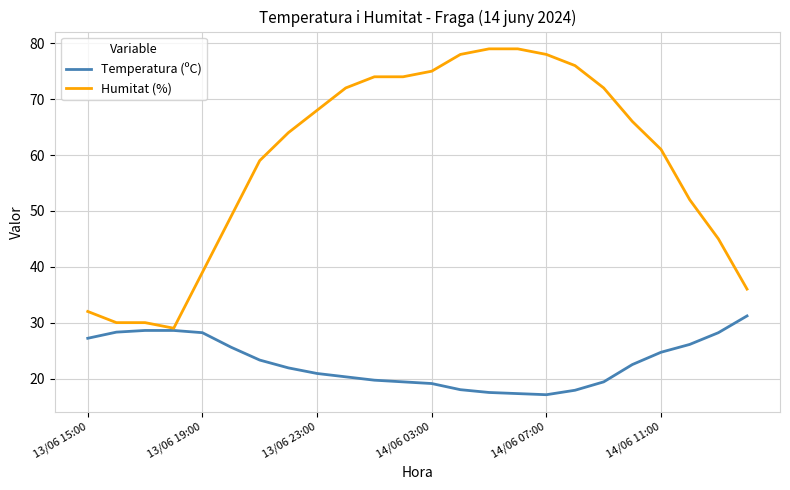

List the series in order of their peak value, lowest first.

Temperatura (ºC), Humitat (%)